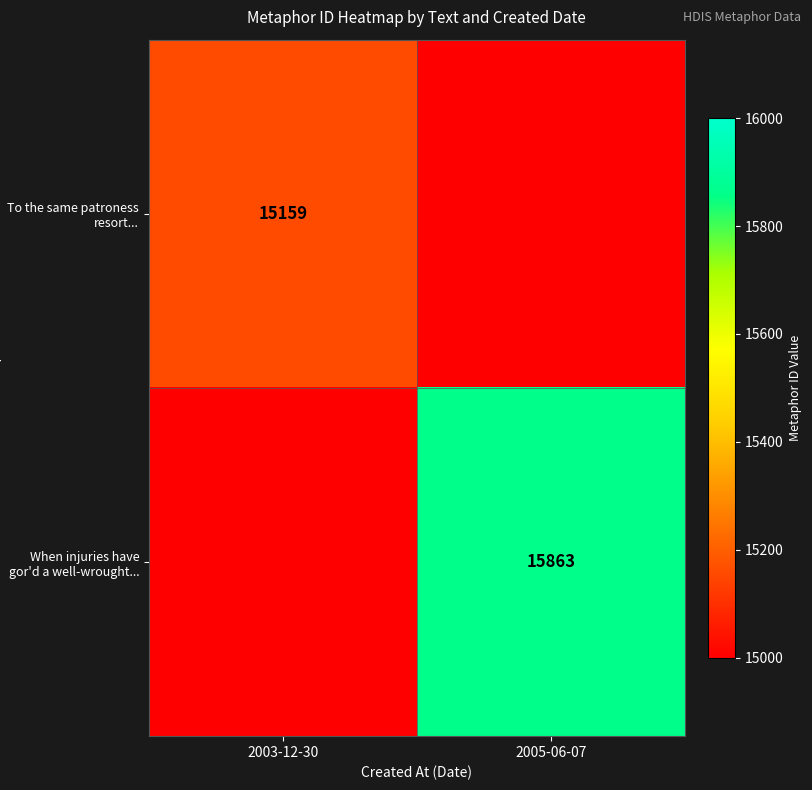

Is the value of To the same patroness resort... at 2003-12-30 greater than the value of When injuries have gor'd a well-wrought... at 2005-06-07?

No